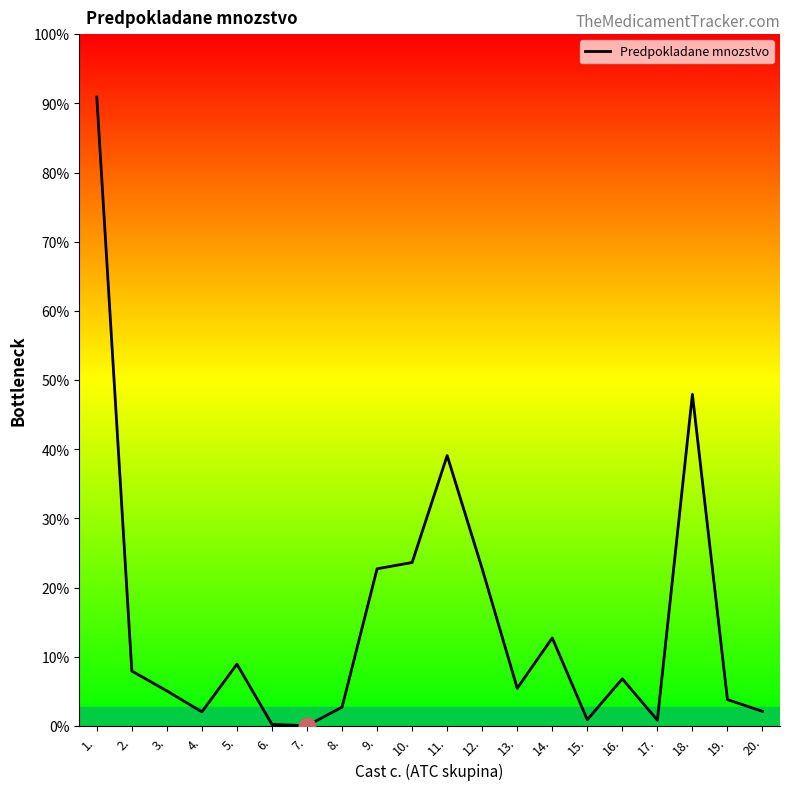

Approximately how many times larger is the value at 14. compared to 19.?

3.3